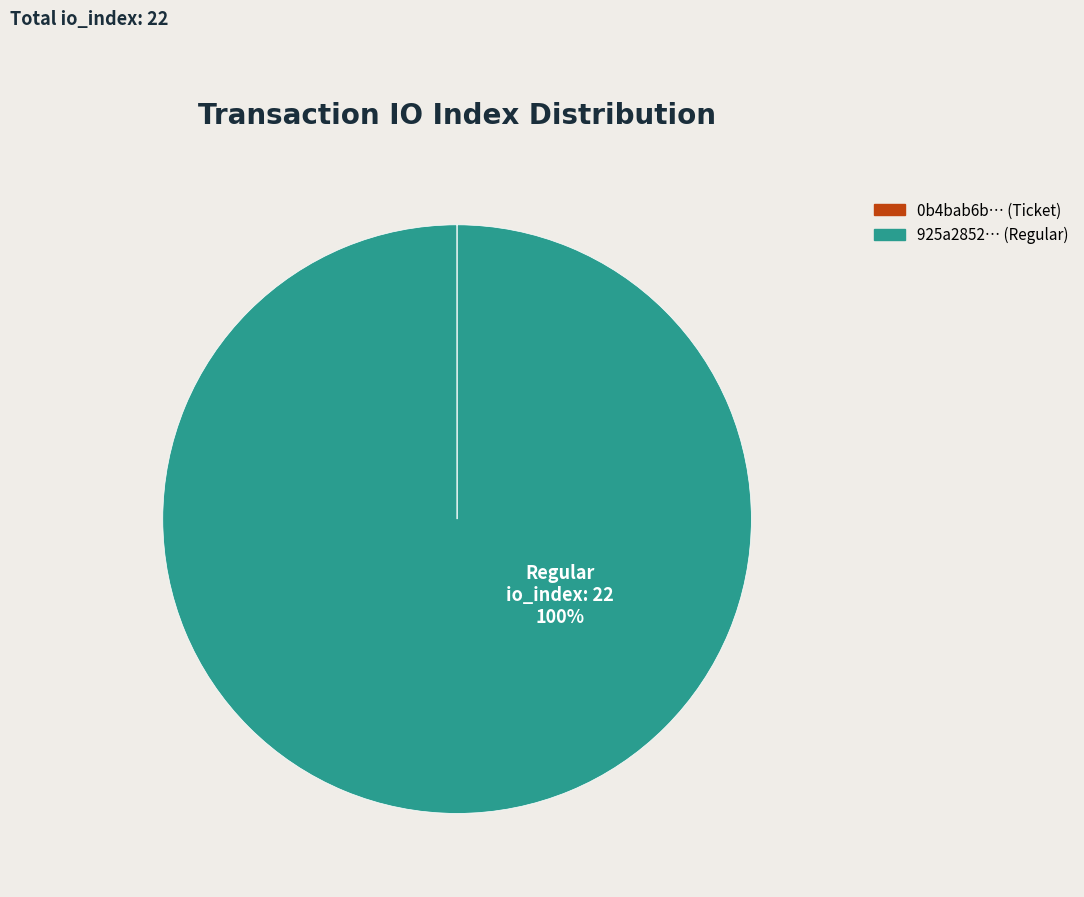

What is the majority slice?

925a2852… (Regular)